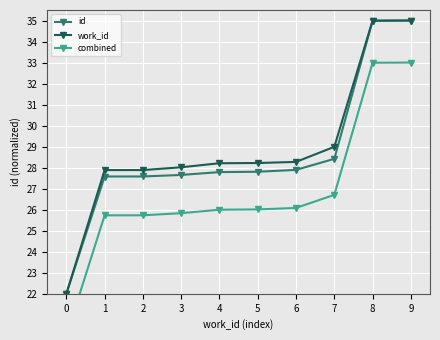

True or false: work_id and combined cross at least once.

False